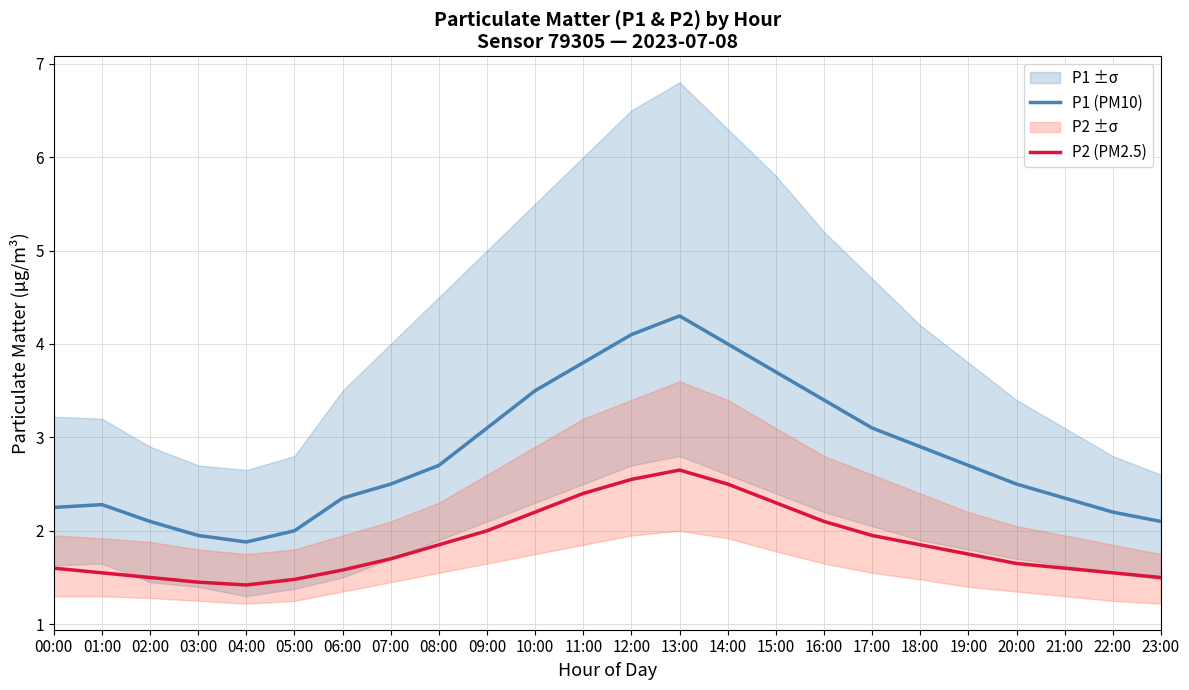

What is the total value across all series at 22:00?

3.8